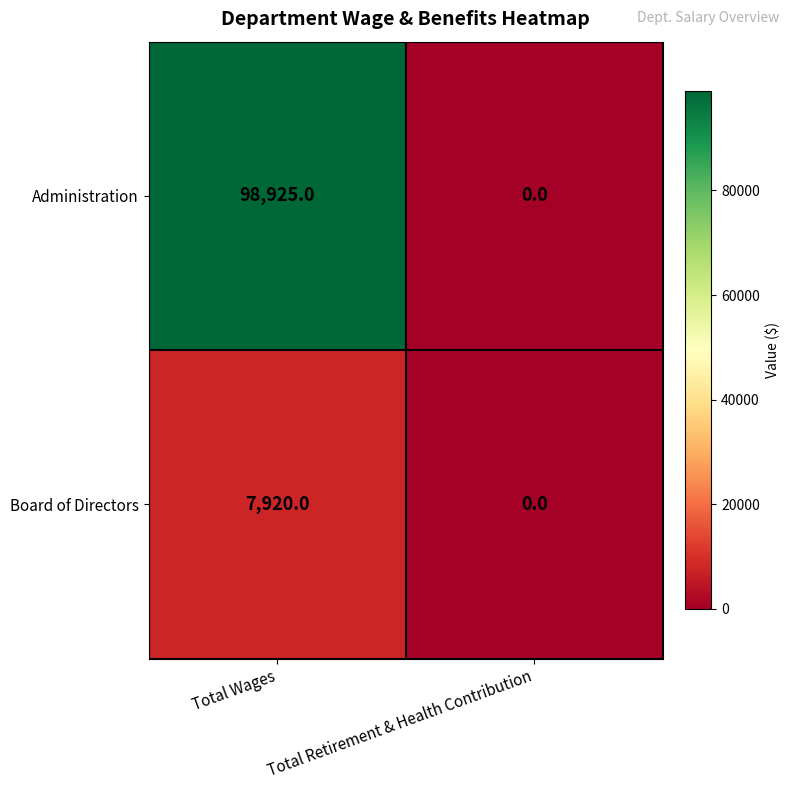

Which series has the largest total across all categories?

Administration